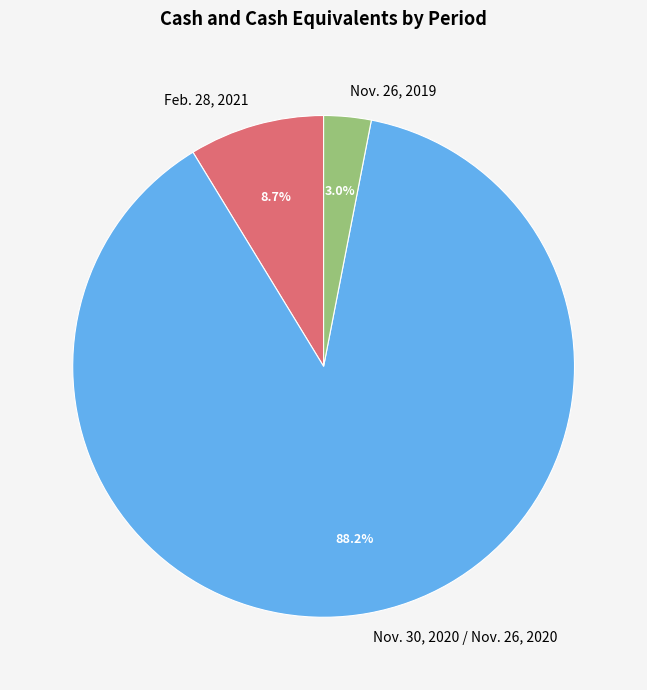

Combined, what portion of the pie is Nov. 26, 2019 and Nov. 30, 2020 / Nov. 26, 2020?

91.3%